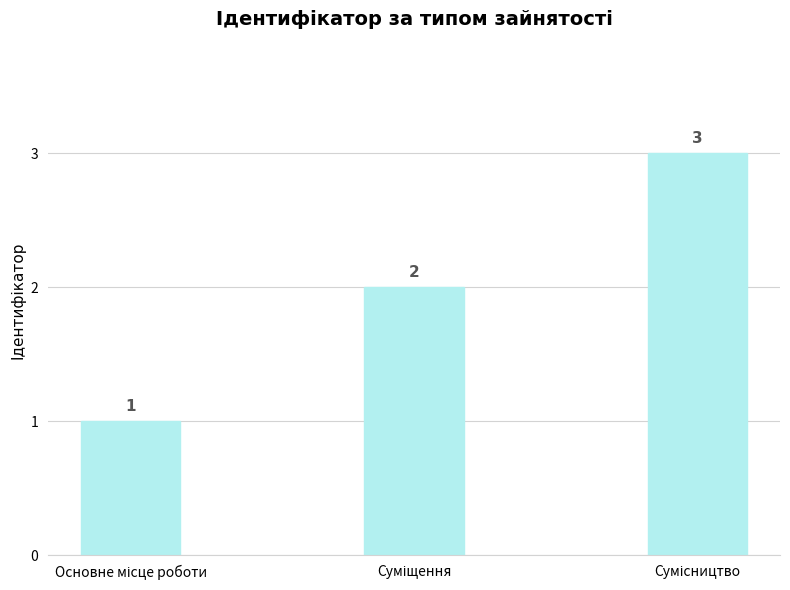

What is the maximum value shown in the chart?

3